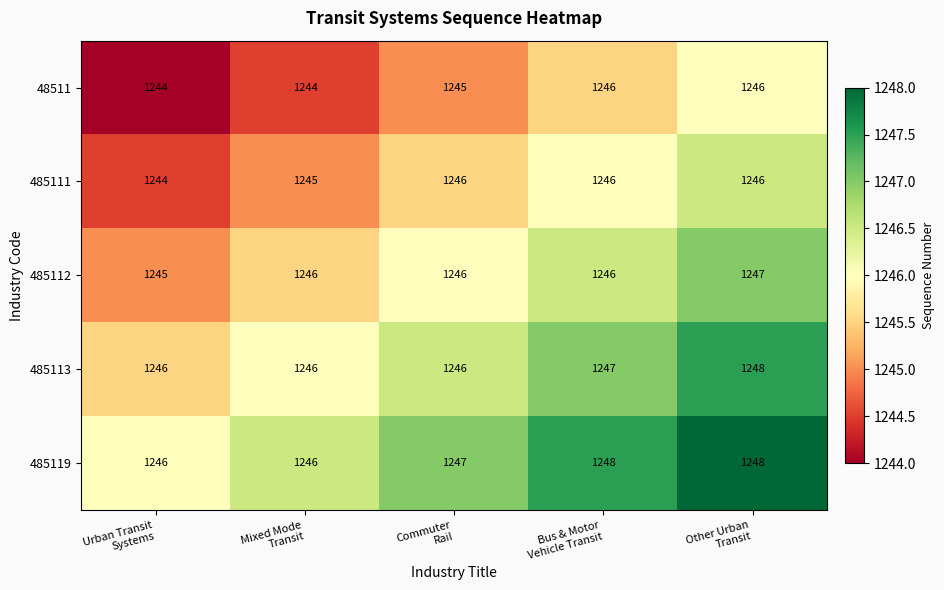

List the series in order of their overall mean, highest first.

485119, 485113, 485112, 485111, 48511